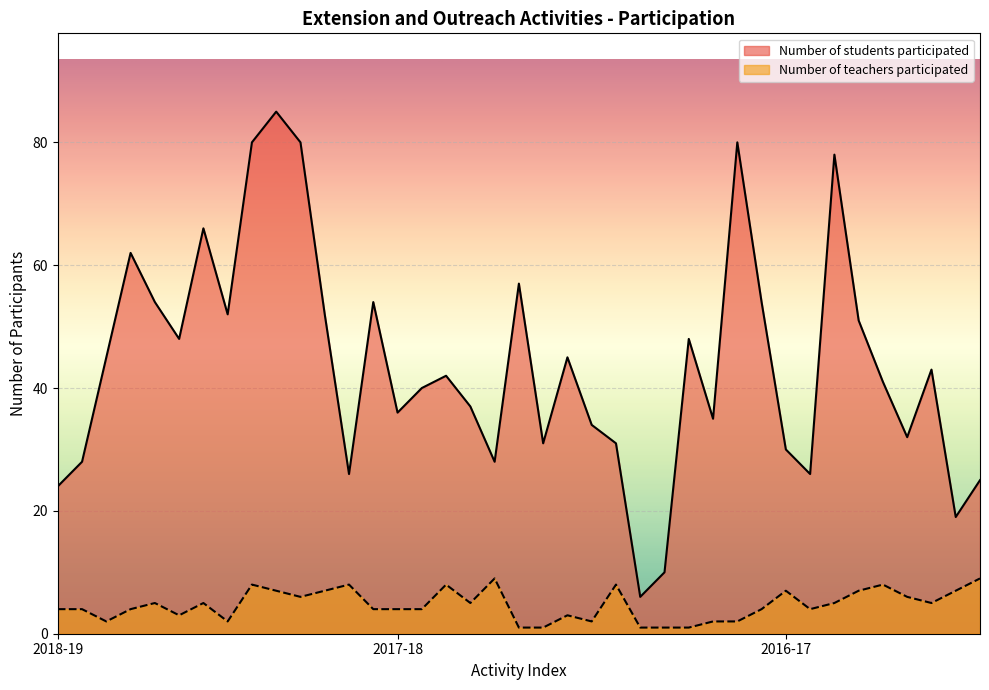

Which series has the widest spread of values?

Number of students participated